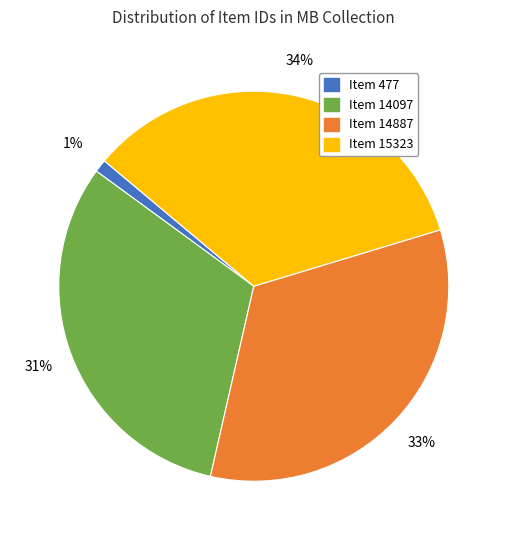

Is there a majority slice in this chart?

No